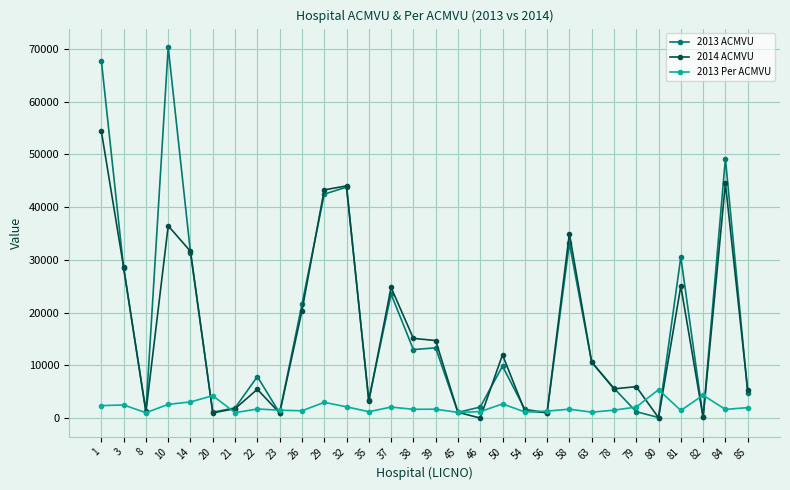

True or false: 2013 Per ACMVU has more than 2 interior local peaks.

True